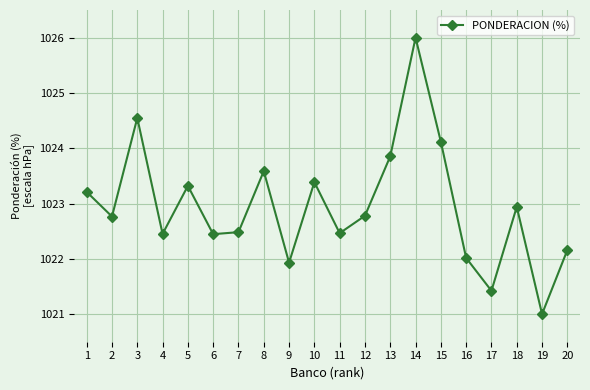

How many interior local valleys (lower than both neighbors) does the data have?

7